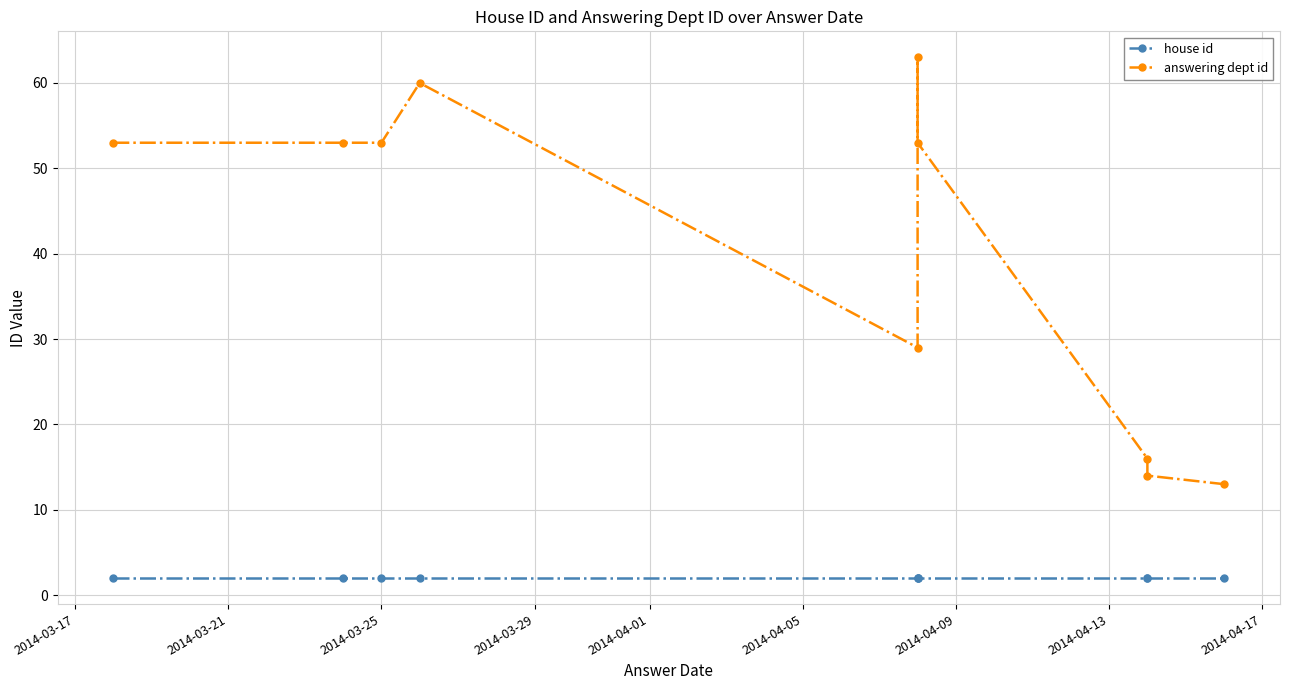

Which series has the largest total across all categories?

answering dept id